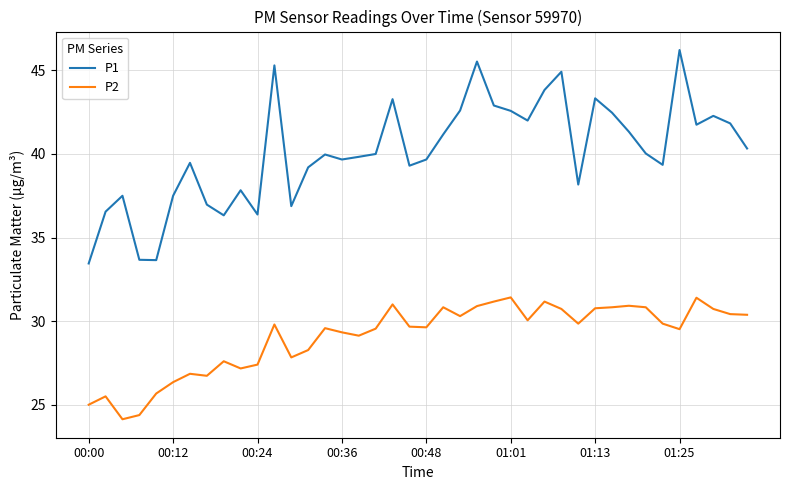

Rank the series by their maximum value, from lowest to highest.

P2, P1